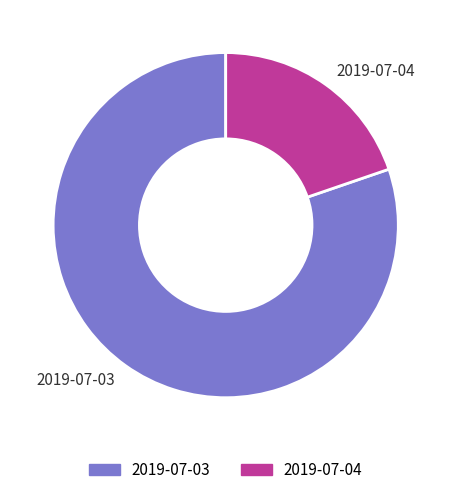

Which category has the smallest portion of the pie?

2019-07-04